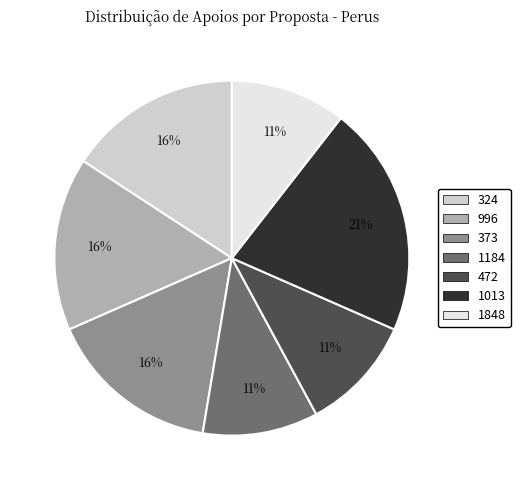

Is there a majority slice in this chart?

No